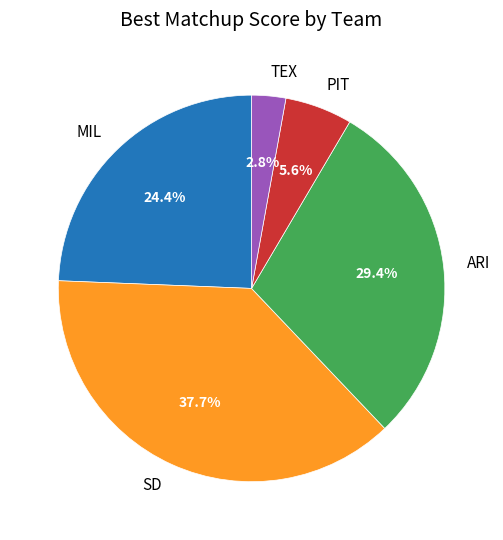

How many segments does this pie chart have?

5